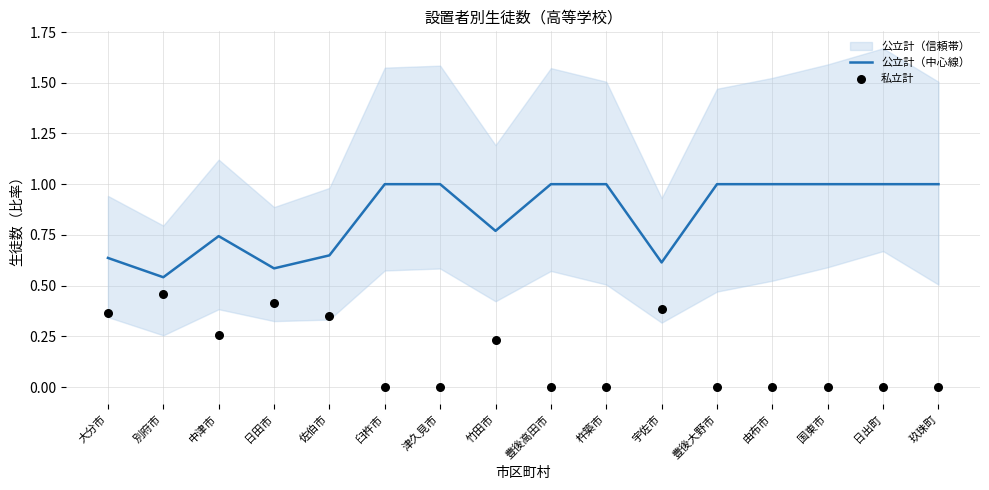

What is the total value across all series at 別府市?

1.0